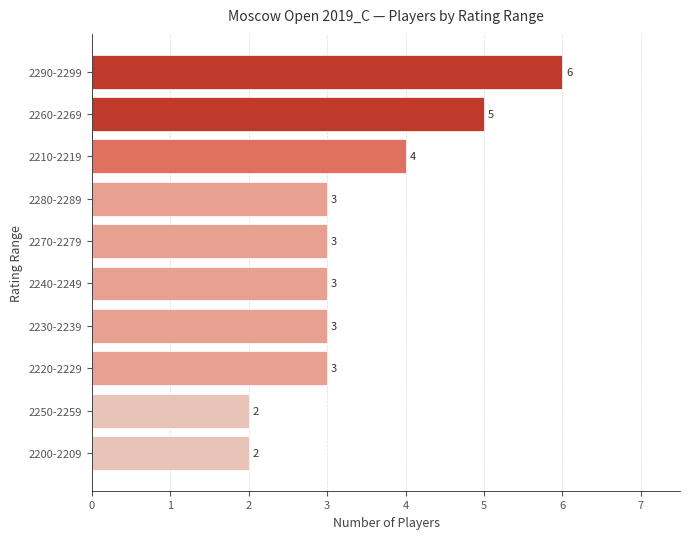

Reading top to bottom, extract all data points from this chart.

6	5	4	3	3	3	3	3	2	2